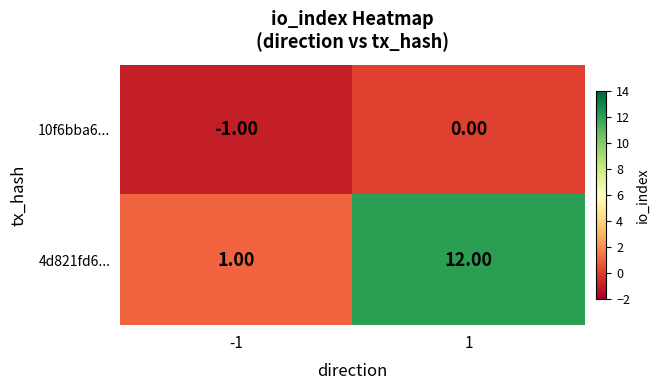

Which category has the lowest value across all series?

-1